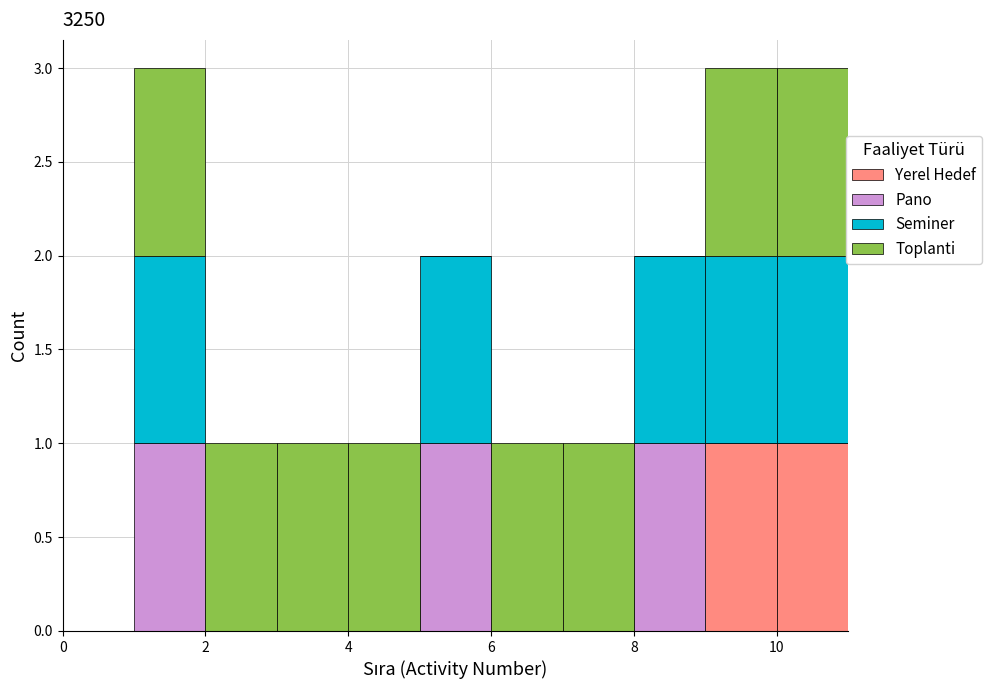

What is the total height of the stacked bar covering 6 to 7 on the x-axis? The values are not printed on the chart, so give them approximately, as read against the axis.

1